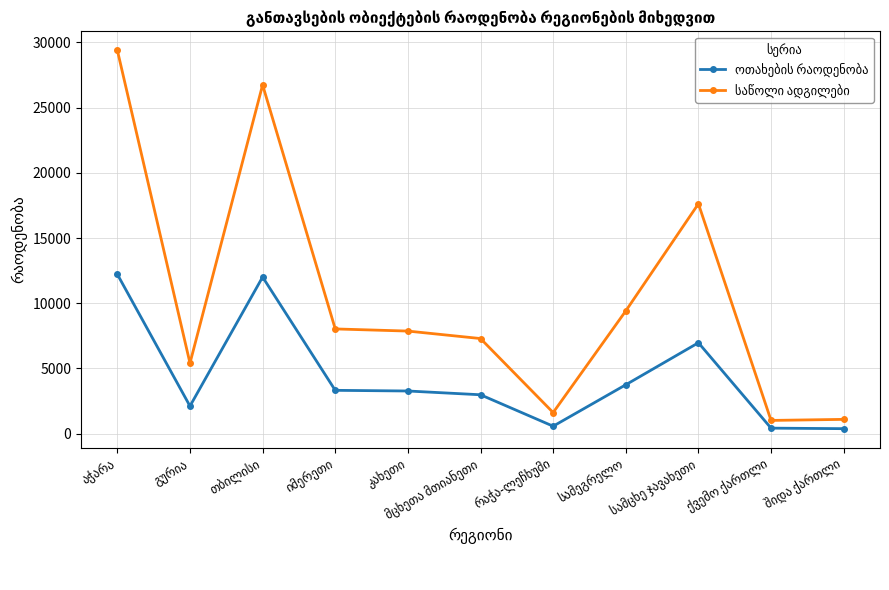

What is the maximum value shown in the chart?

29398